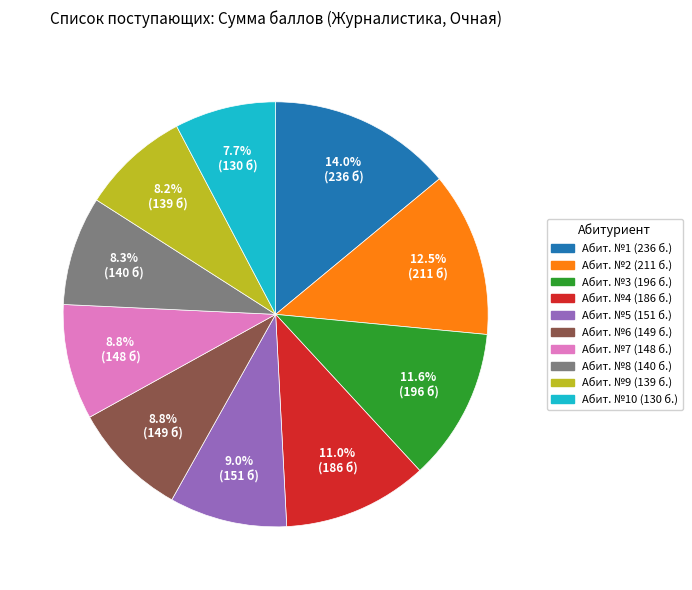

To the nearest percent, what is the average slice percentage?

10%